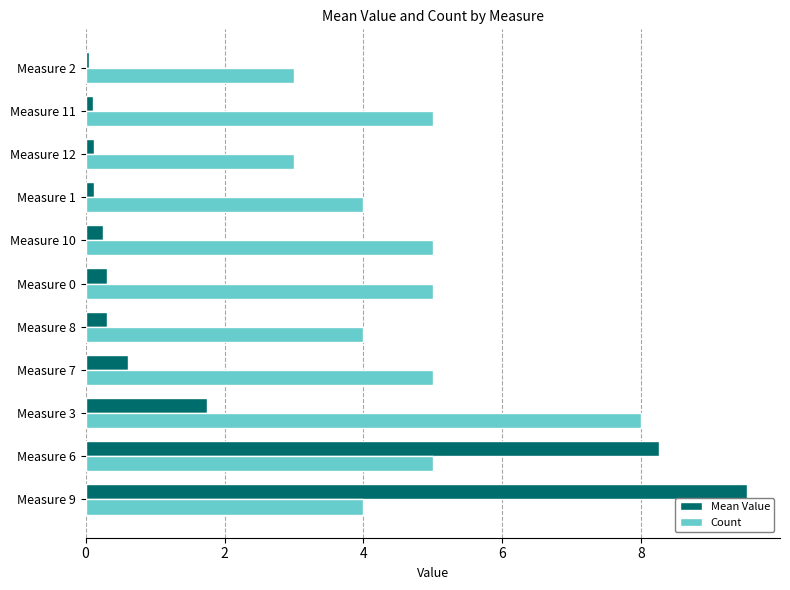

What is the lowest value of the Count series?

3.0